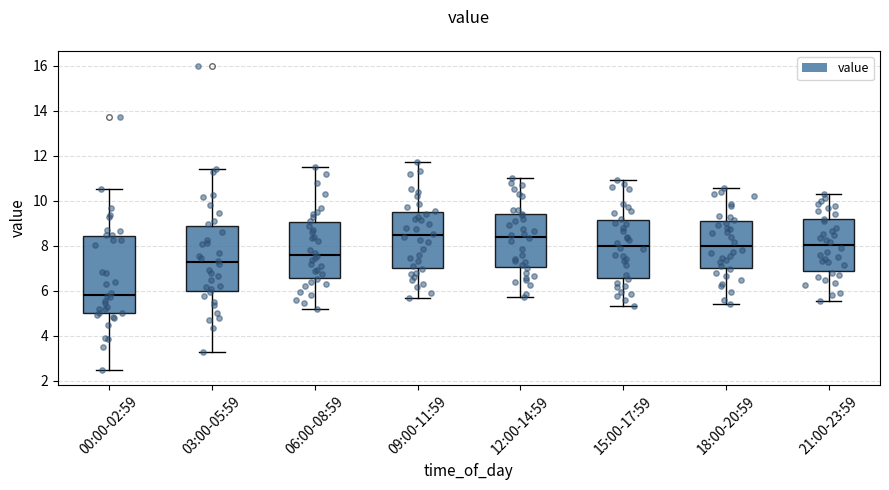

Where does the lower whisker of the box for 12:00-14:59 end on the y-axis? The values are not printed on the chart, so give them approximately, as read against the axis.

5.8